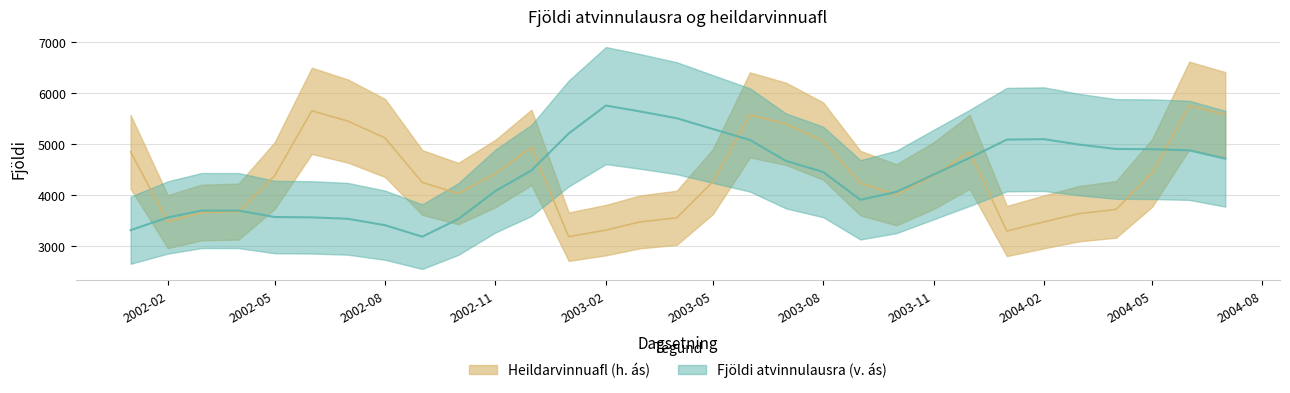

What is the total value across all series at 2002-12-01?

9418.5